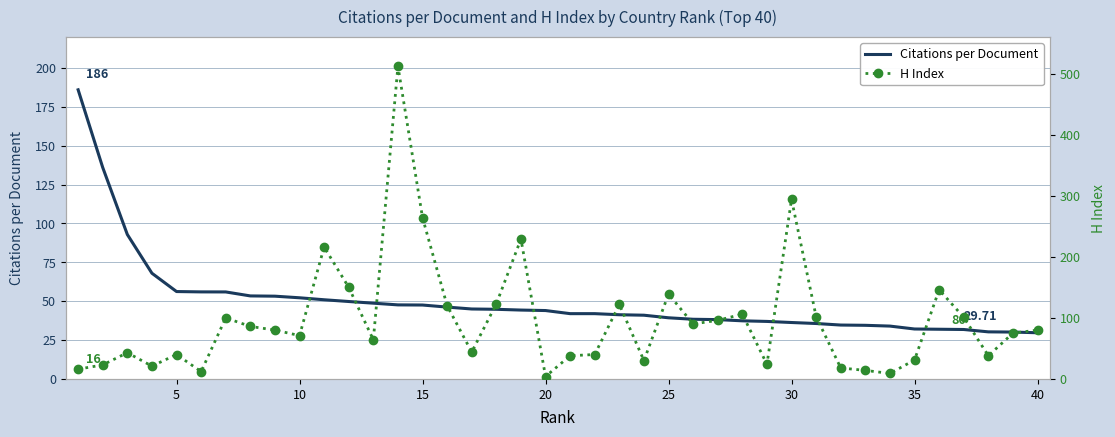

In H Index, how many points are higher than both neighbors (excluding endpoints)?

11